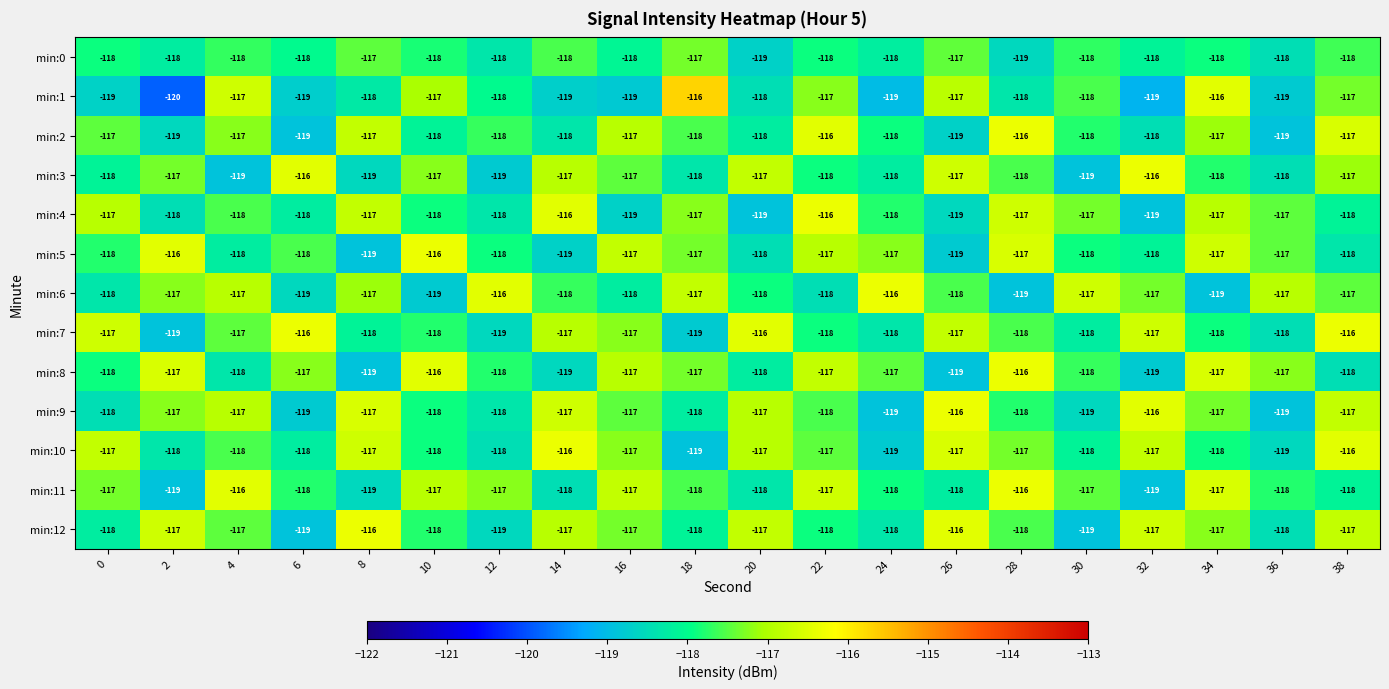

What is the average value of the min:3 series?

-118